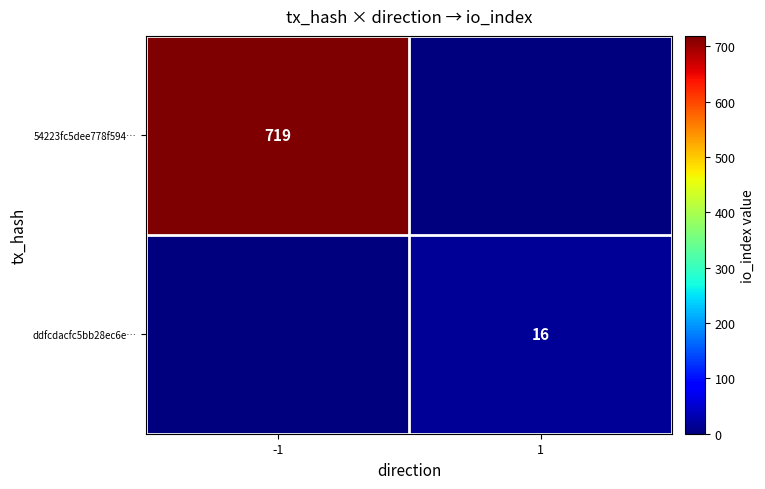

The value of ddfcdacfc5bb28ec6e… at 1 is 16. True or false?

True